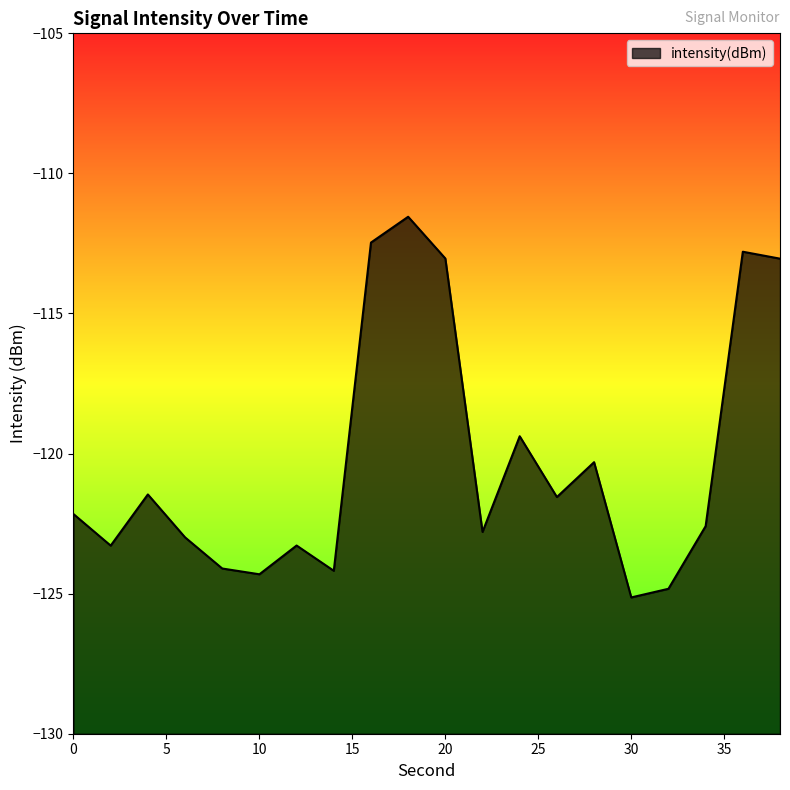

What is the smallest value displayed?

-125.1